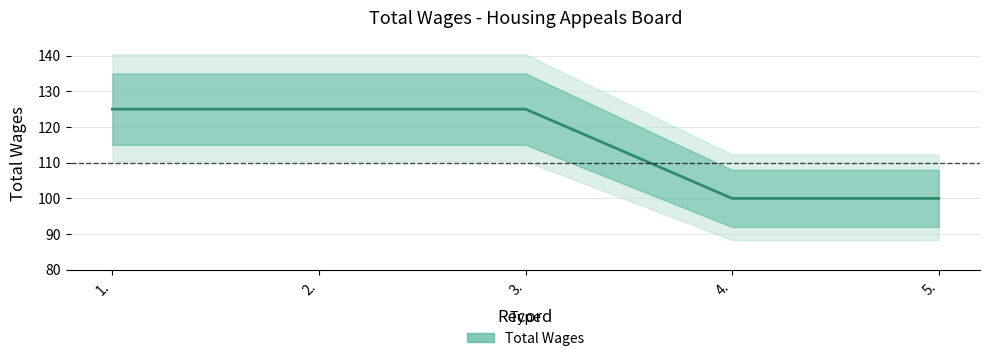

True or false: the data shows 100 at 4..

True